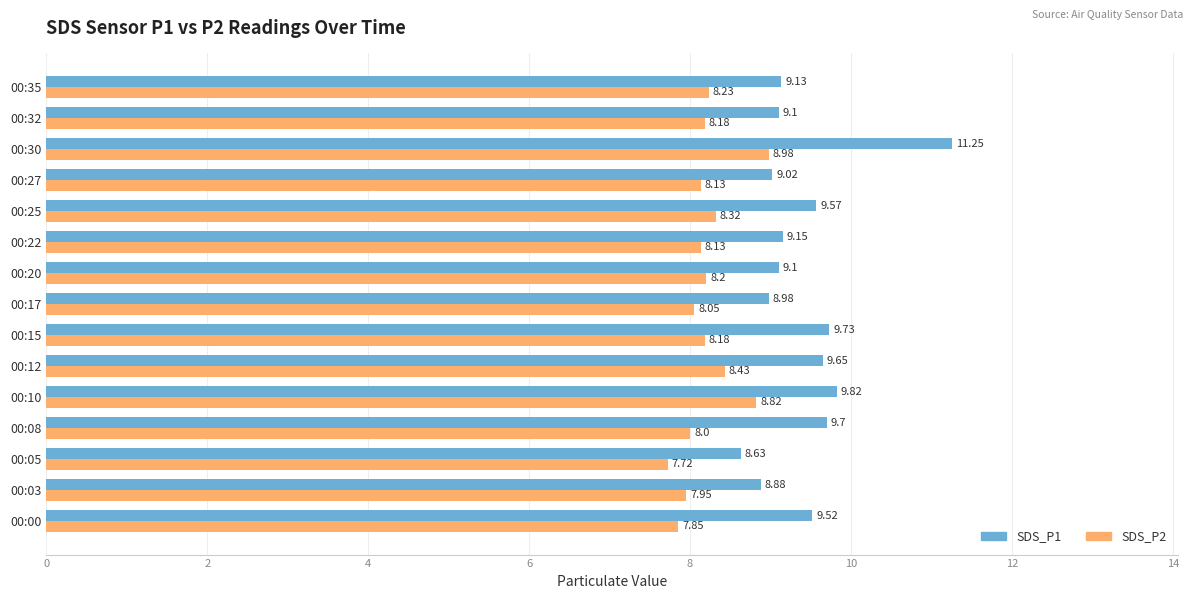

Which series has the largest range (max minus min)?

SDS_P1